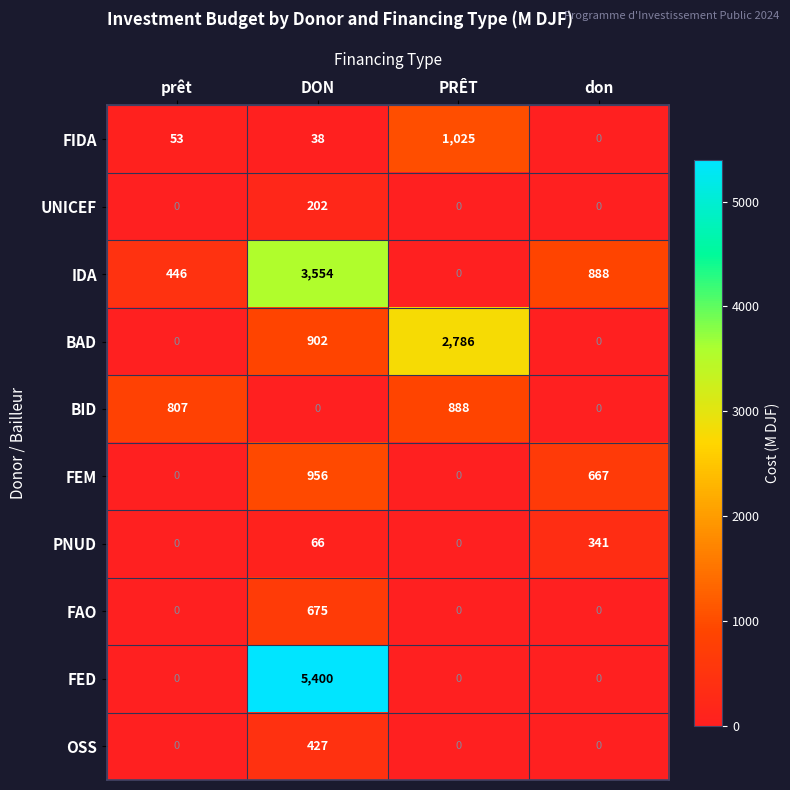

At which category does the chart reach its peak across all series?

DON